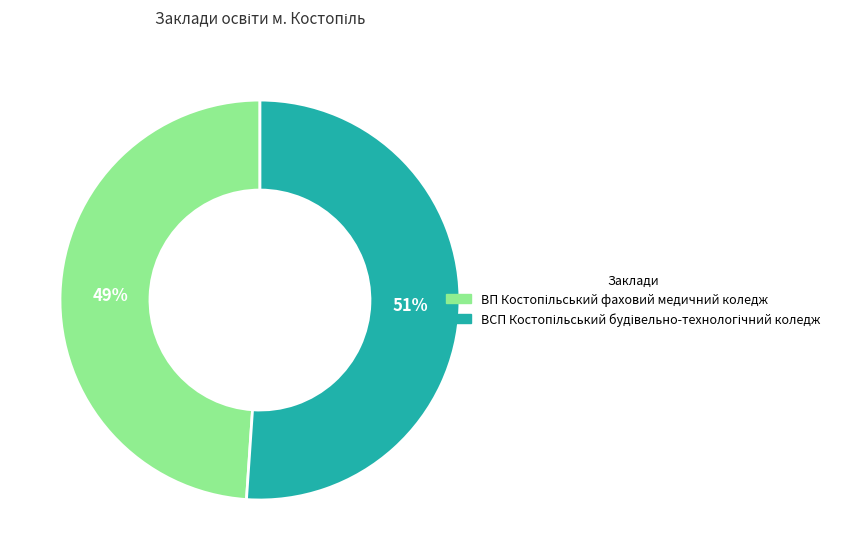

Is there a majority slice in this chart?

Yes